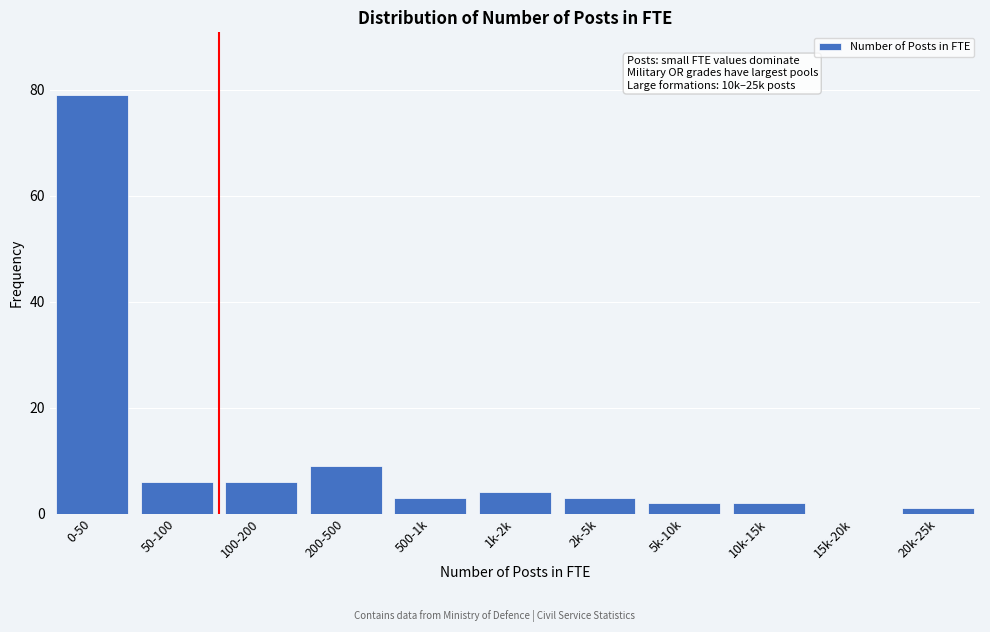

Reading left to right, extract all data points from this chart.

0-50=79	50-100=6	100-200=6	200-500=9	500-1k=3	1k-2k=4	2k-5k=3	5k-10k=2	10k-15k=2	15k-20k=0	20k-25k=1